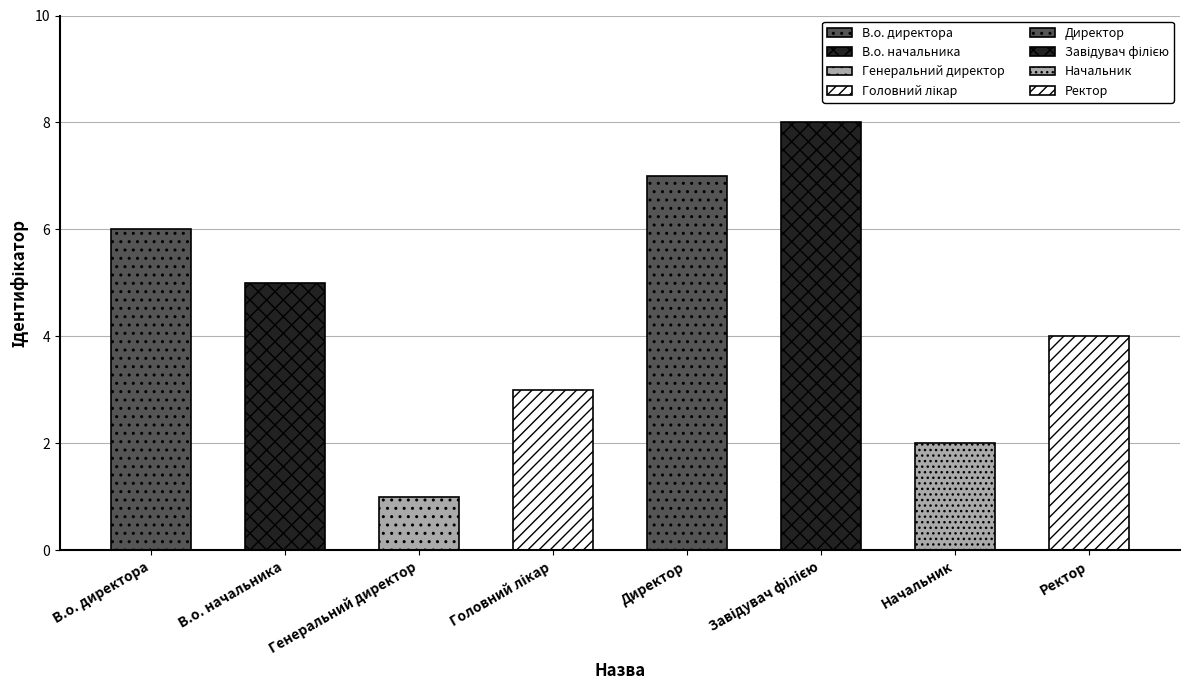

What position from the left is В.о. начальника?

2